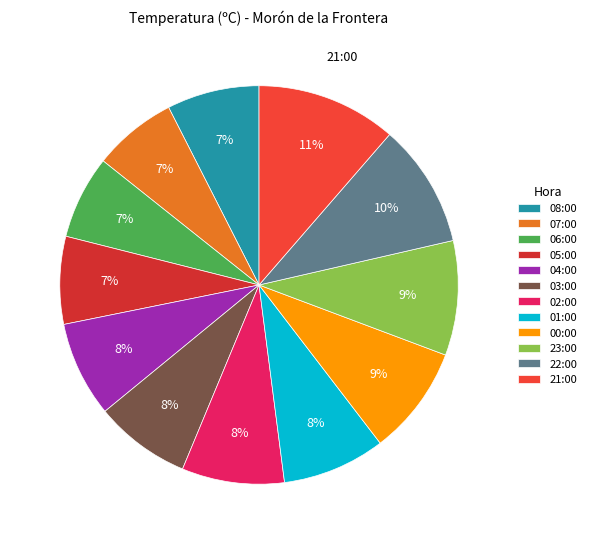

Does 02:00 represent more than half of the total?

No